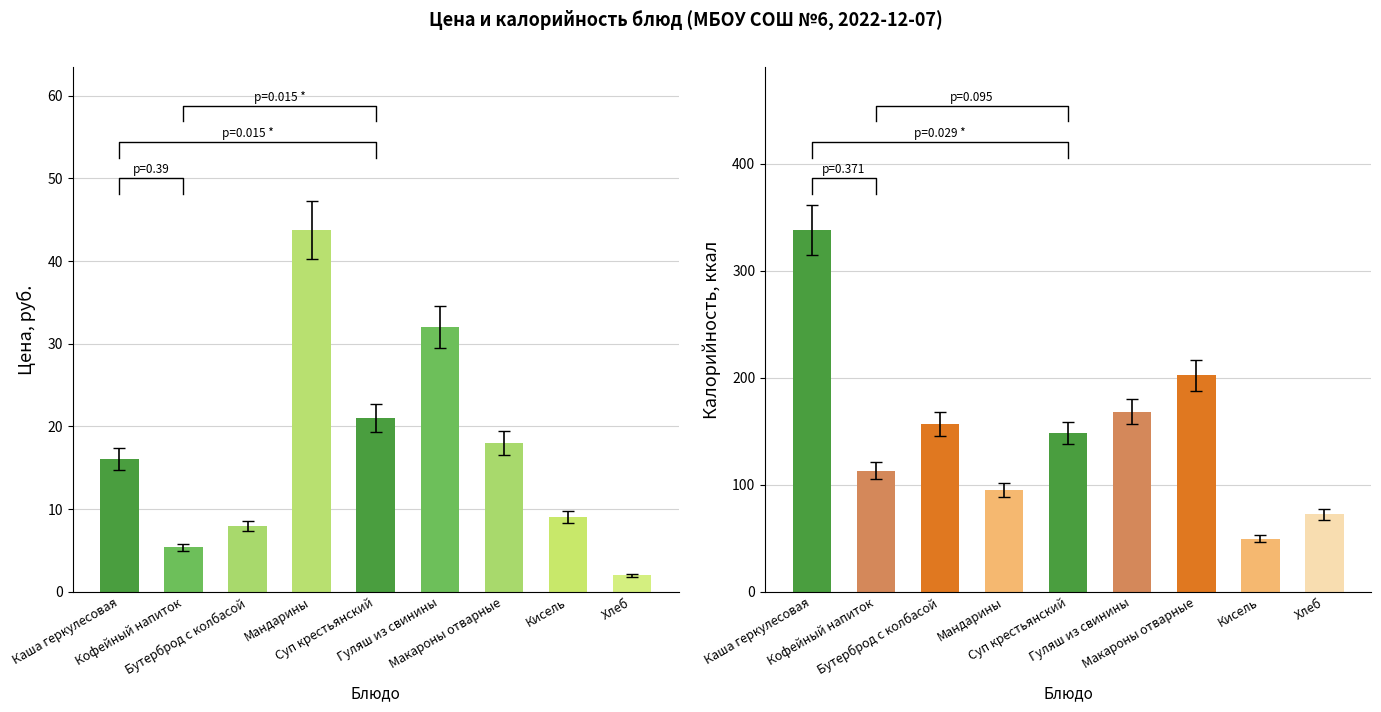

True or false: Калорийность has a value of 157.0 at Бутерброд с колбасой.

True